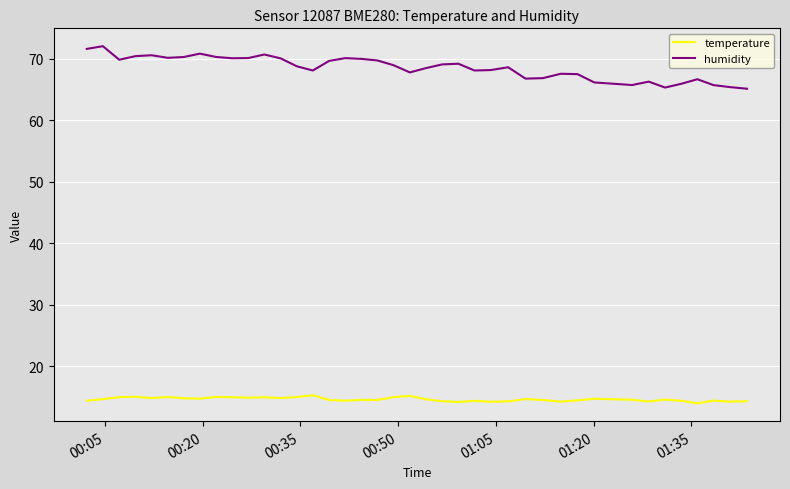

Which series has the largest range (max minus min)?

humidity